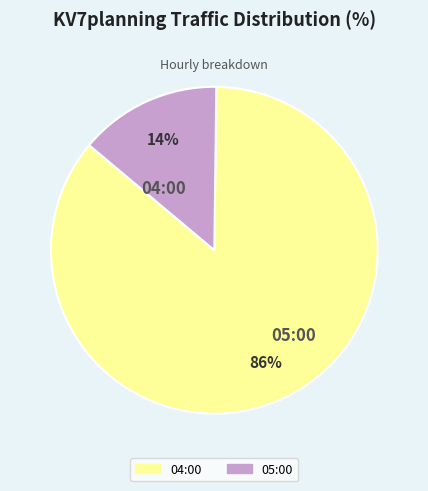

Rank the categories by value from lowest to highest.

05:00, 04:00